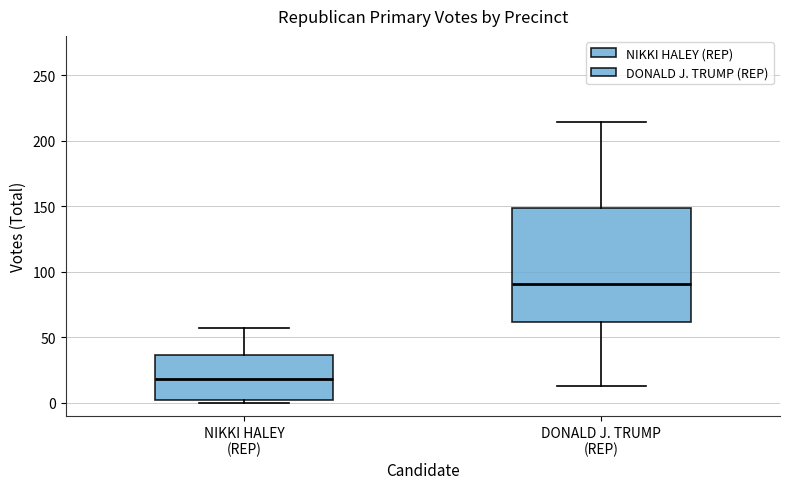

Which box is the tallest, from its lower edge to its upper edge?

DONALD J. TRUMP (REP)